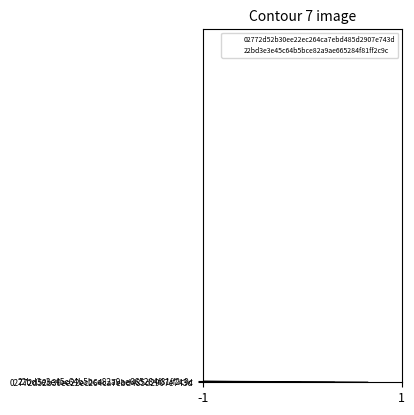

True or false: 02772d52b30ee22ec264ca7ebd485d2907e743d has a value of 392 at -1.

False